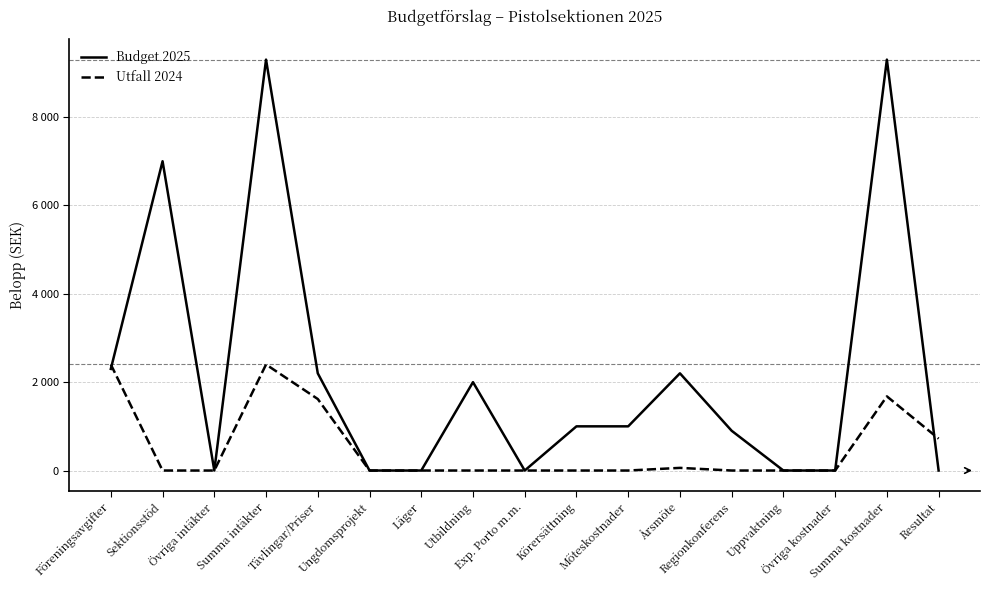

Where does the Budget 2025 series first go above 1000?

Föreningsavgifter